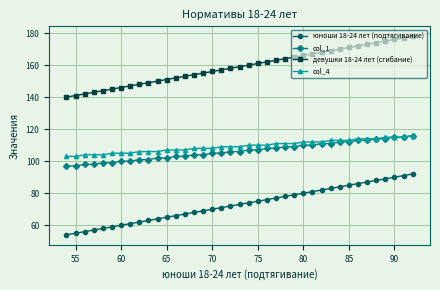

What is the smallest value displayed?

54